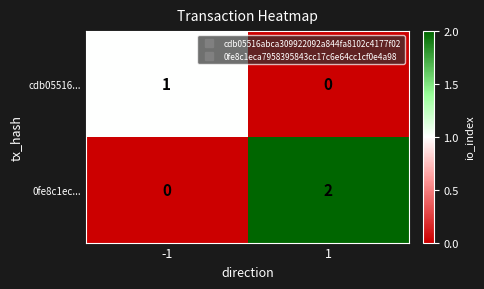

Which series has the widest spread of values?

0fe8c1ec...